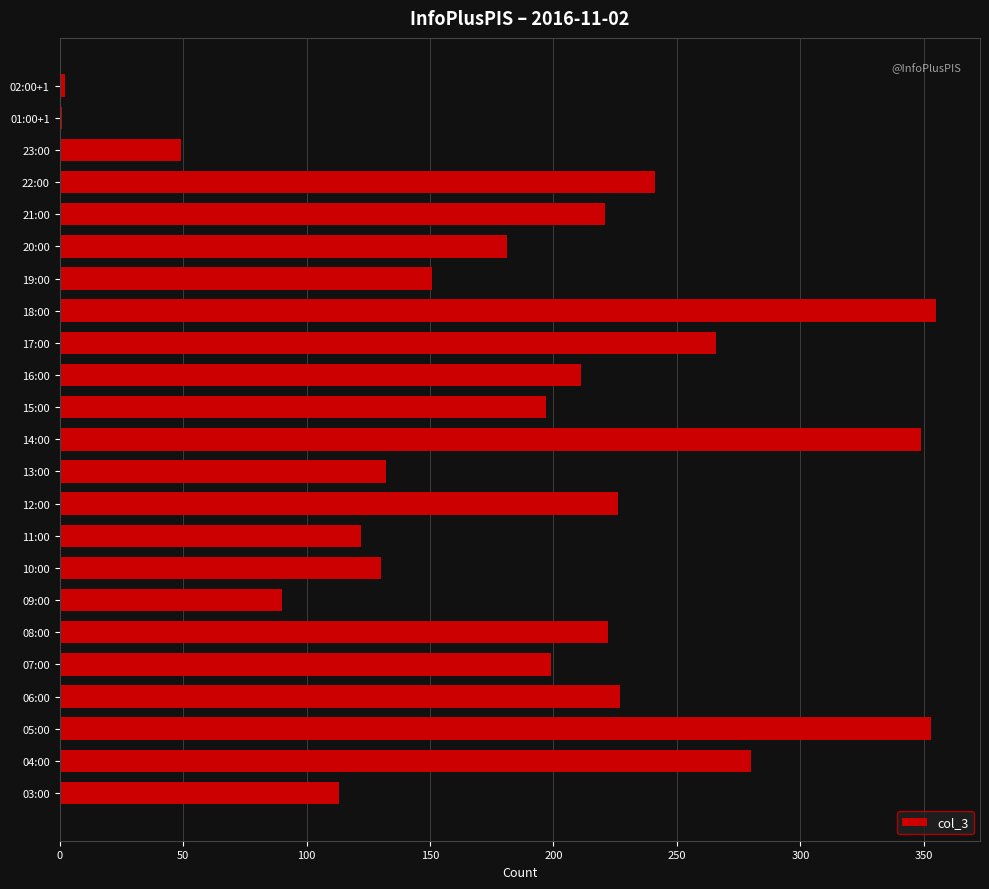

Where is the data nearest to the value 178?

20:00